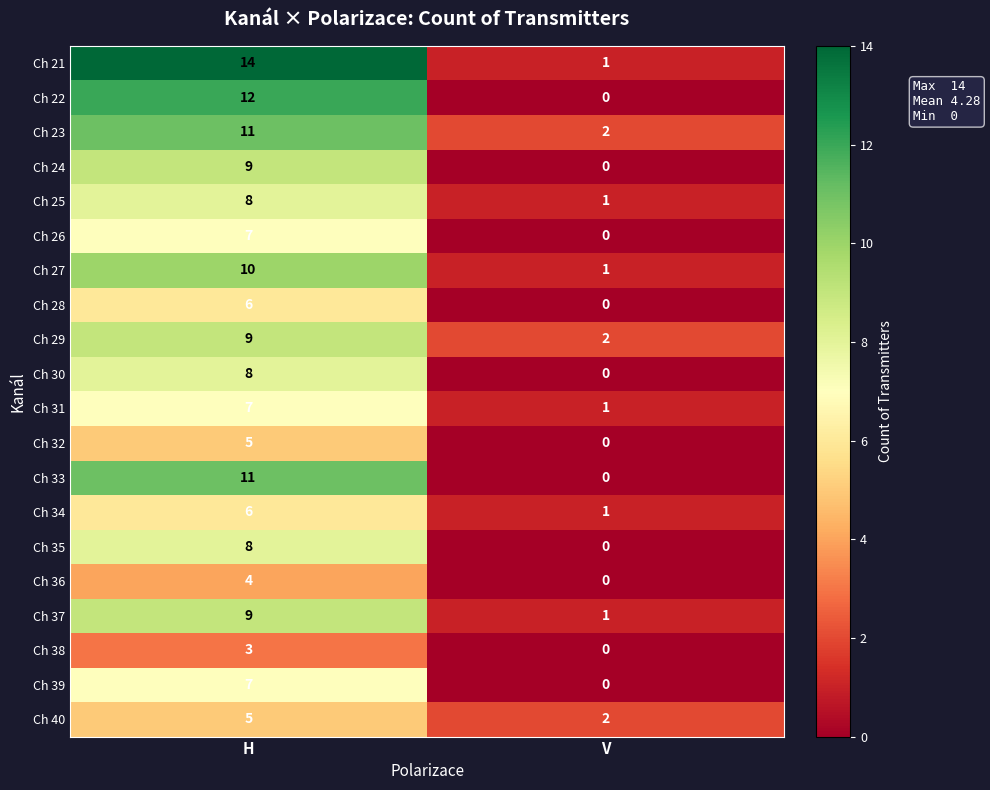

What is the spread (max minus min) of values at H?

11